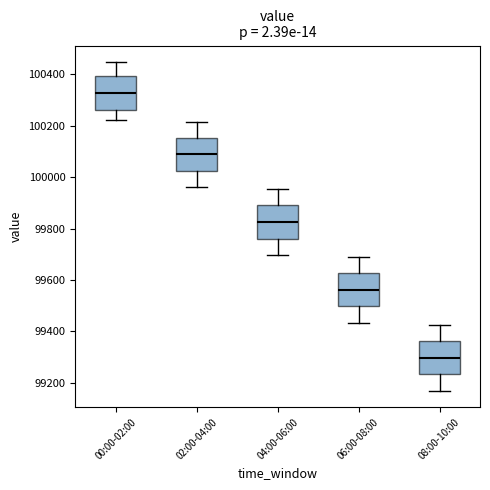

Which box's median line is the lowest?

08:00-10:00